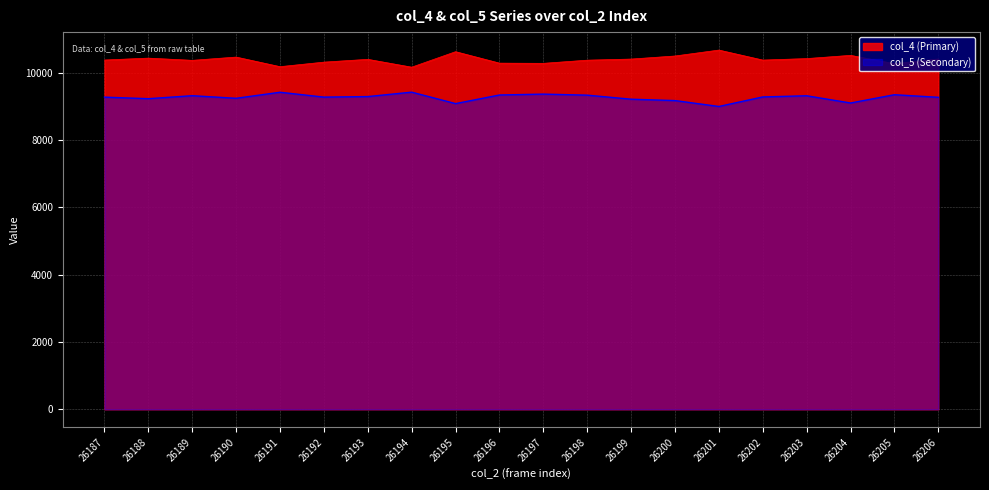

What is the total value across all series at 26204?

19611